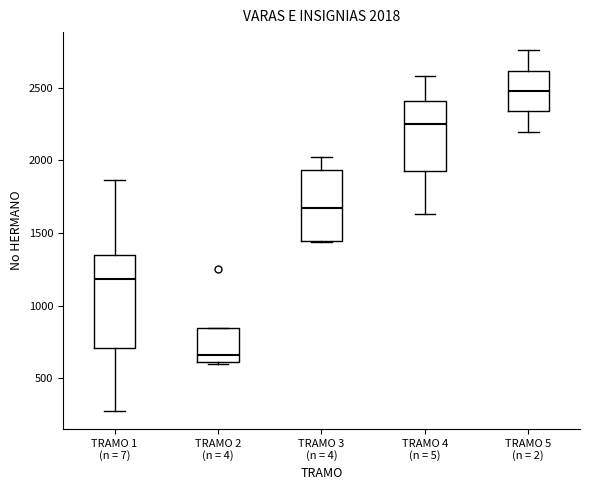

Comparing the boxes themselves (not the whiskers), which one is the tallest?

TRAMO 1 (n = 7)